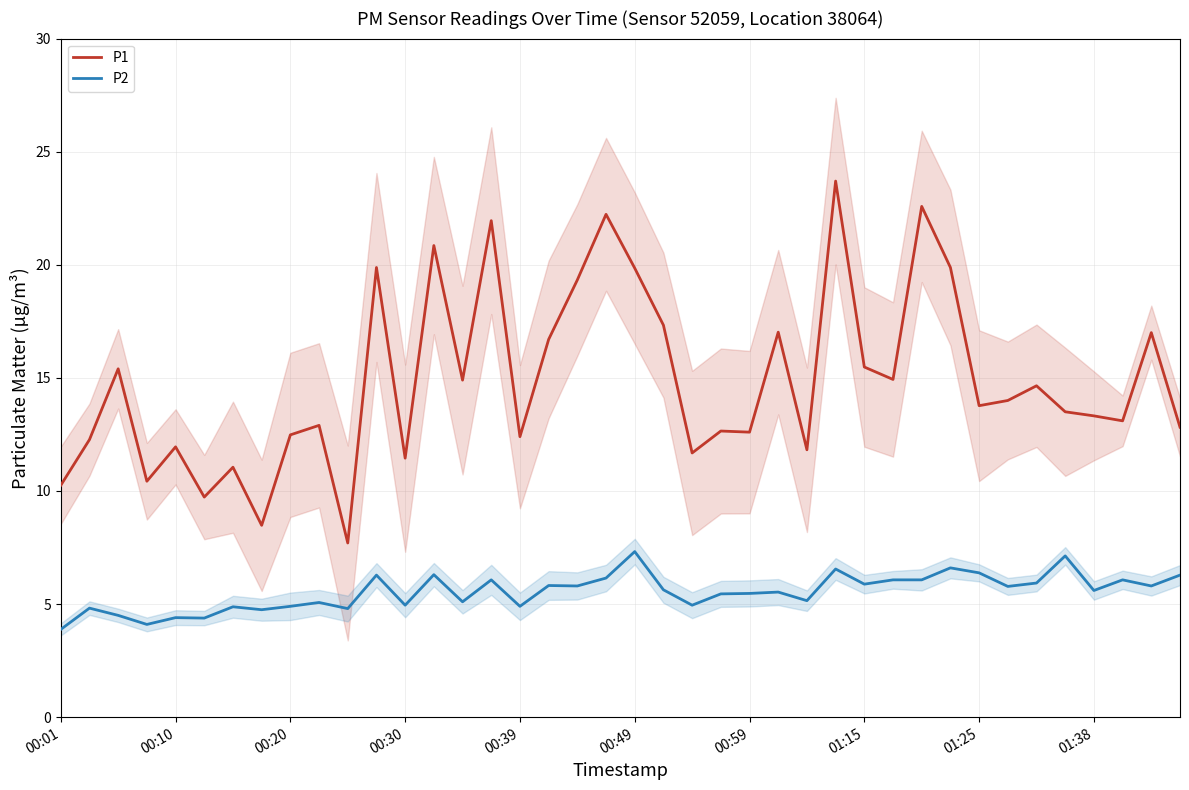

The P1 series shows 25.2 at 01:15. True or false?

False